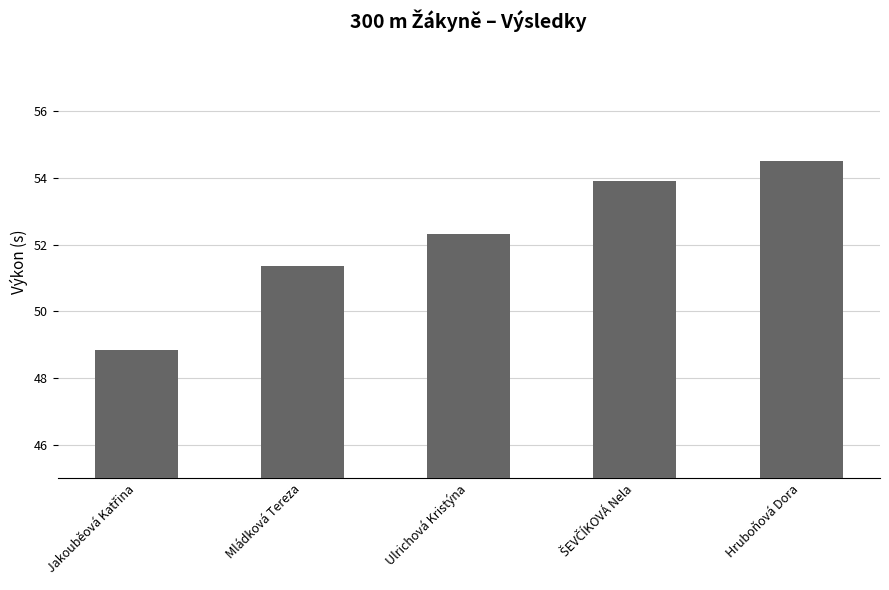

What is the sum of all values?

260.9